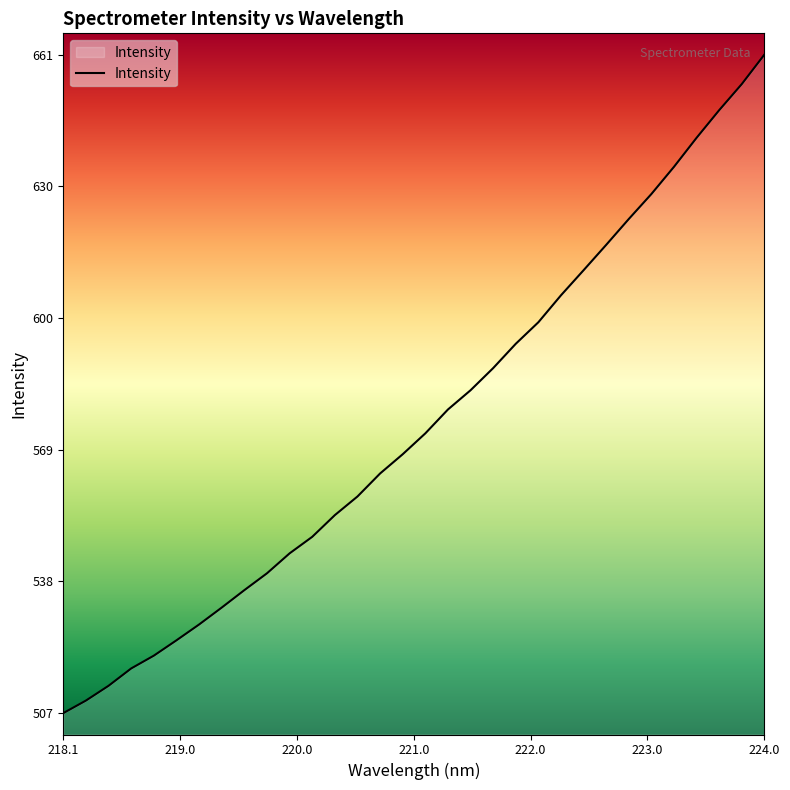

True or false: there are more than 1 points higher than both neighbors.

False